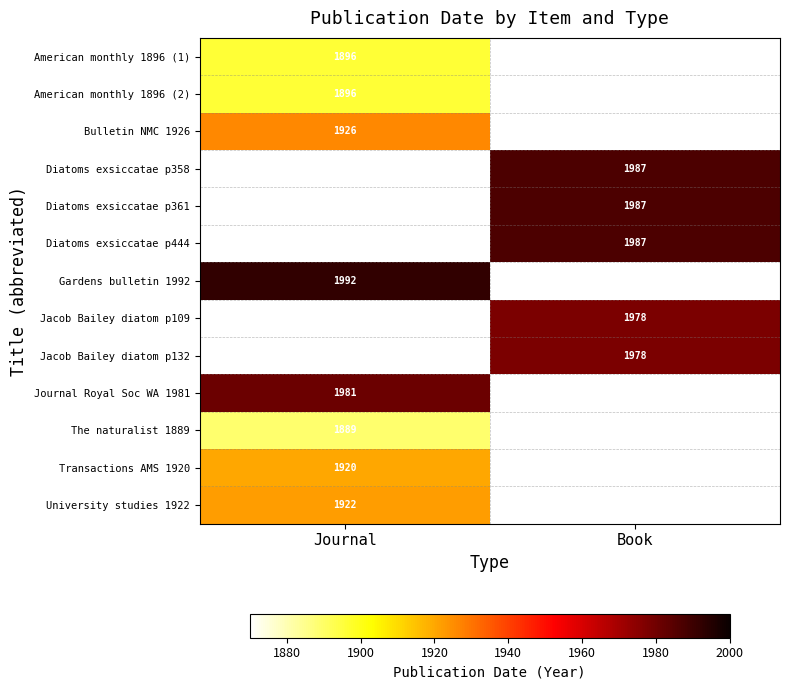

Is it true that Transactions AMS 1920 equals 1920 at Journal?

True